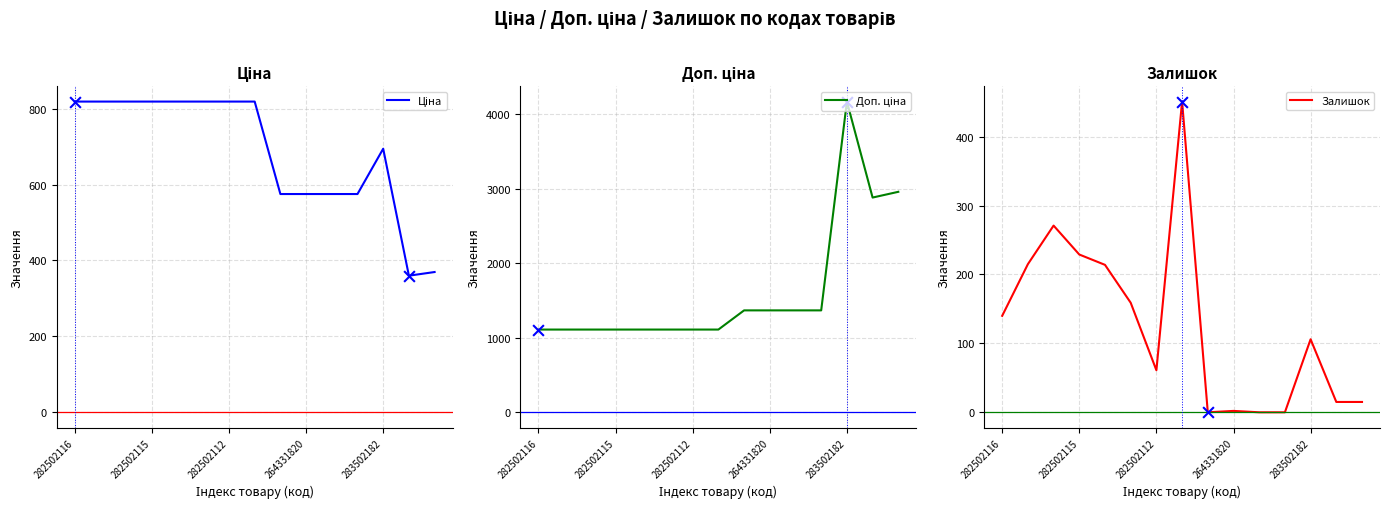

The value of Залишок at 282502112 is 96. True or false?

False